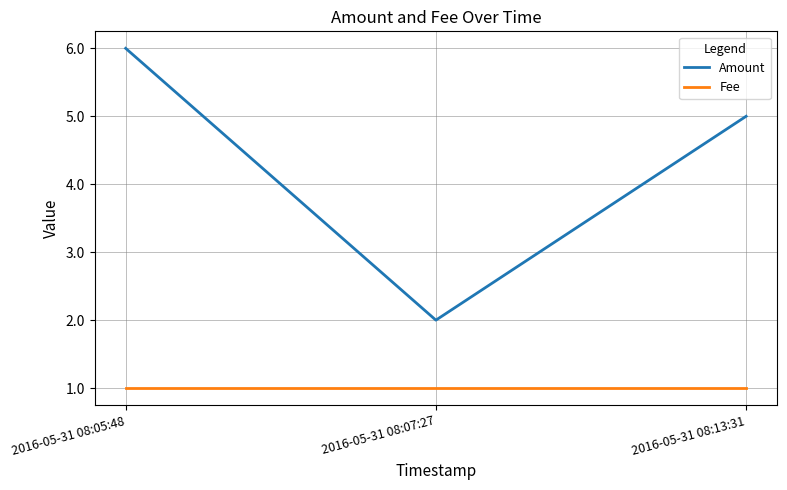

At which category is the sum across all series the highest?

2016-05-31 08:05:48